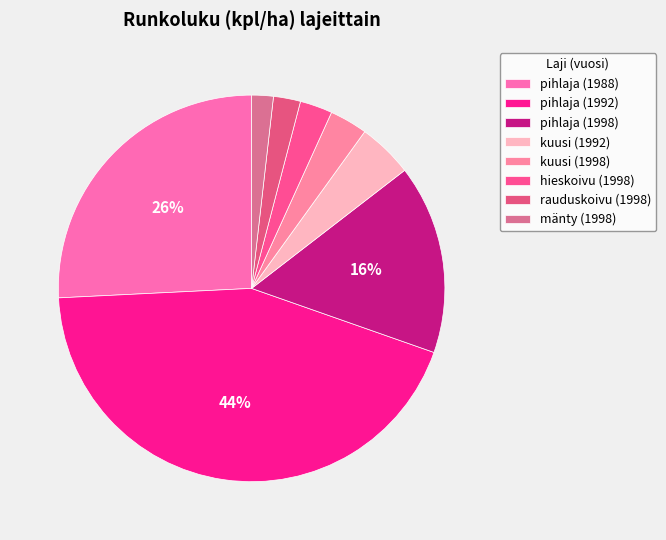

How many segments does this pie chart have?

8